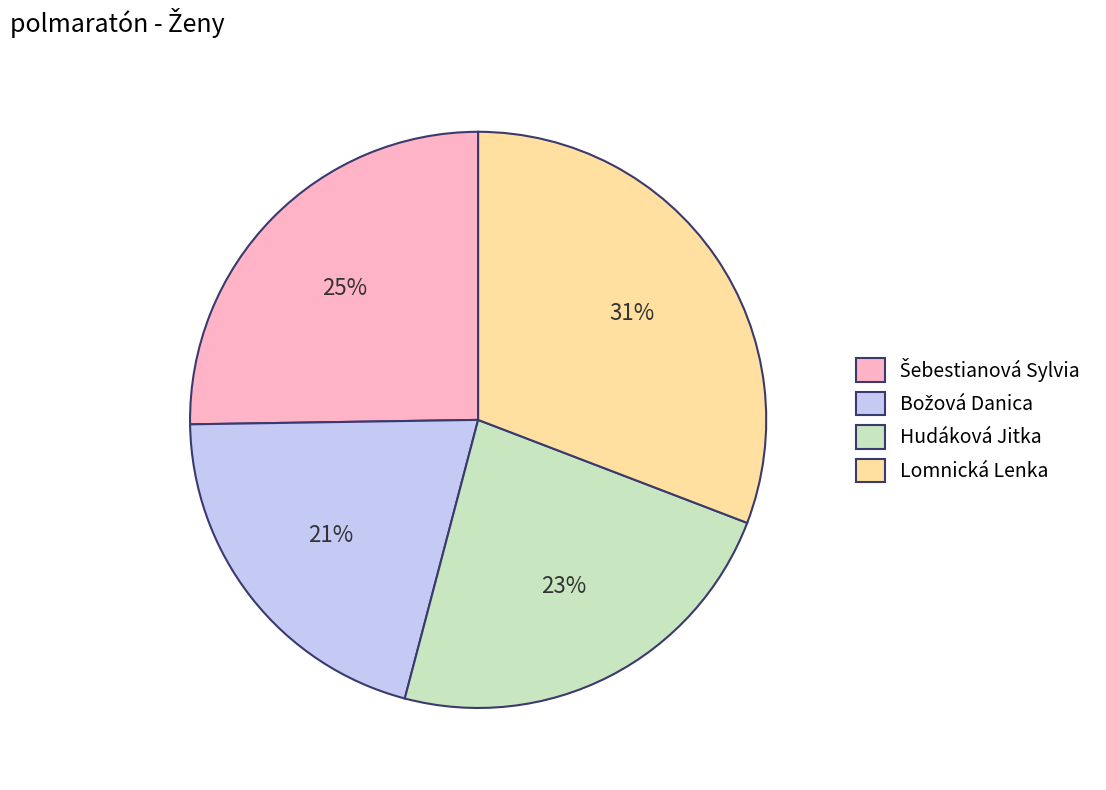

What percentage is the Lomnická Lenka slice, to the nearest percent?

31%